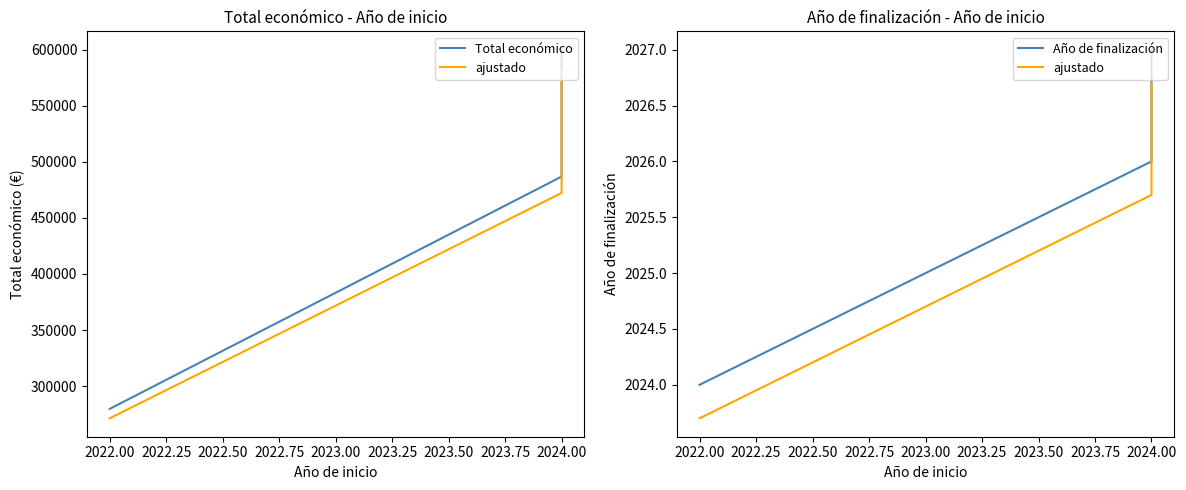

True or false: ajustado and Año de finalización cross at least once.

False